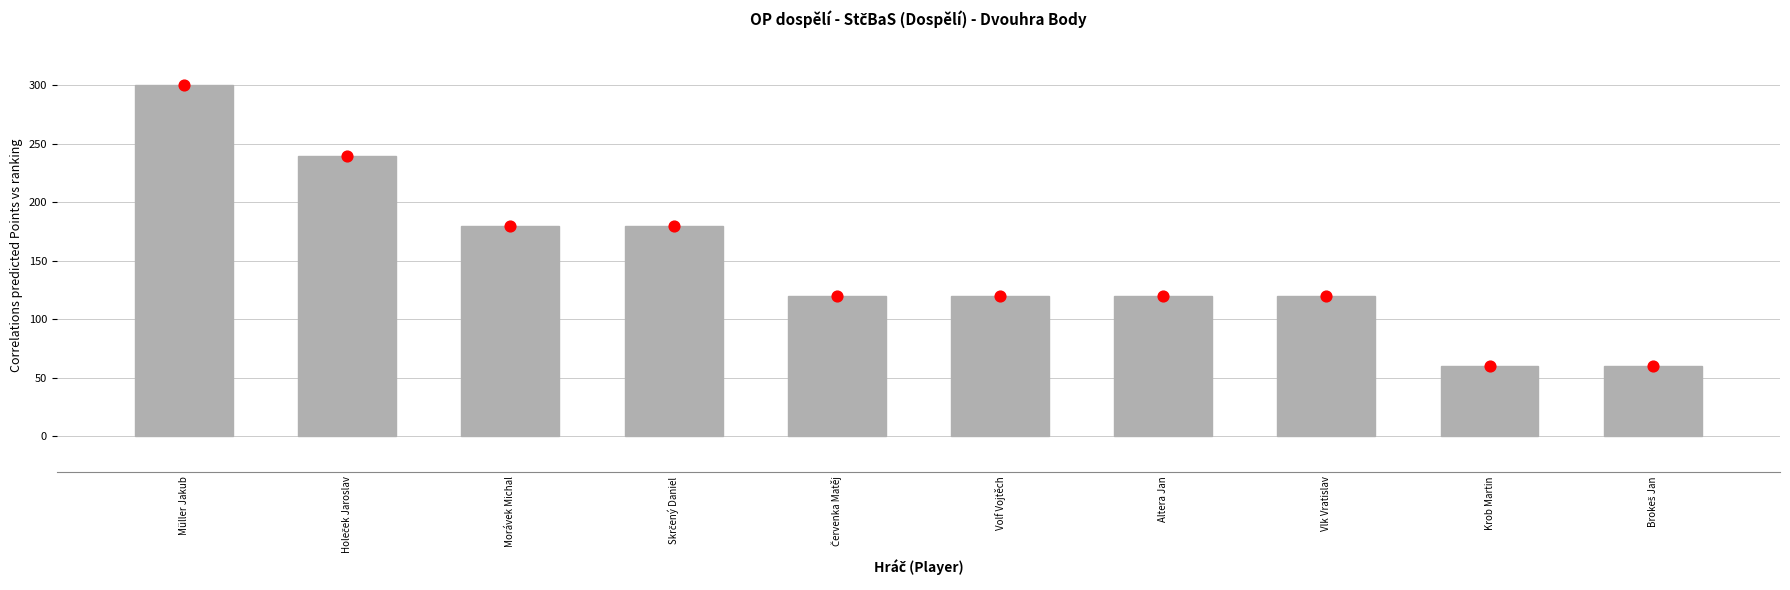

What is the change in value from Holeček Jaroslav to Morávek Michal?

-60